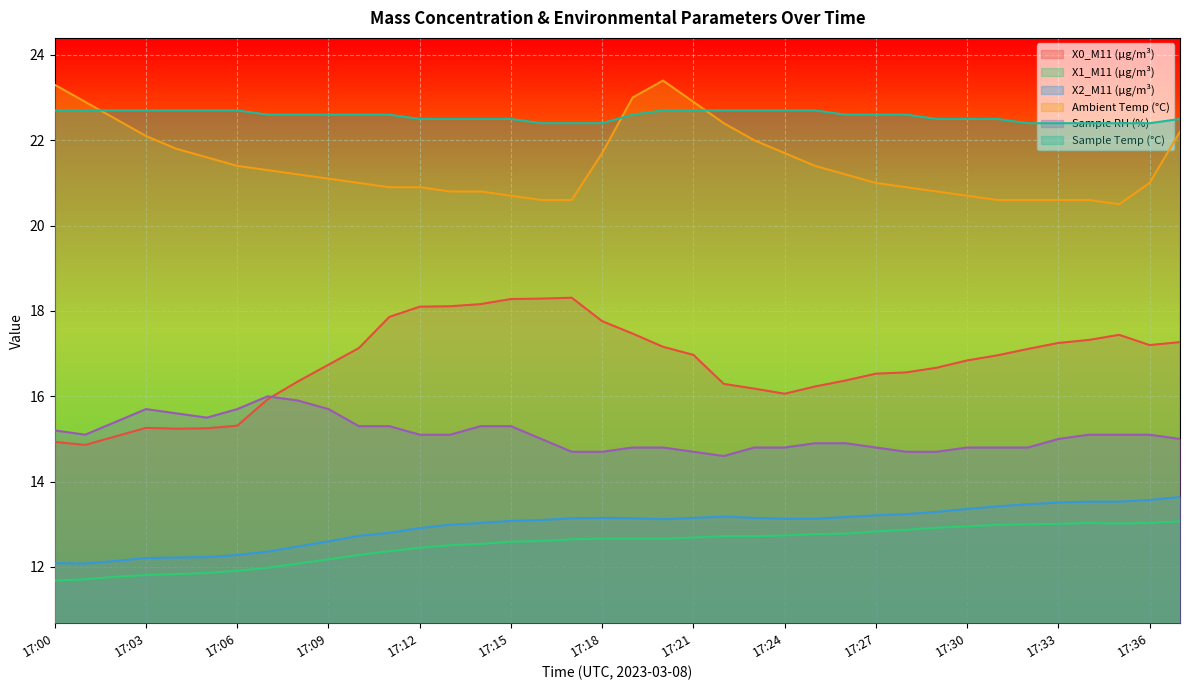

The value of X2_M11 (μg/m³) at 17:02 is 21.2. True or false?

False